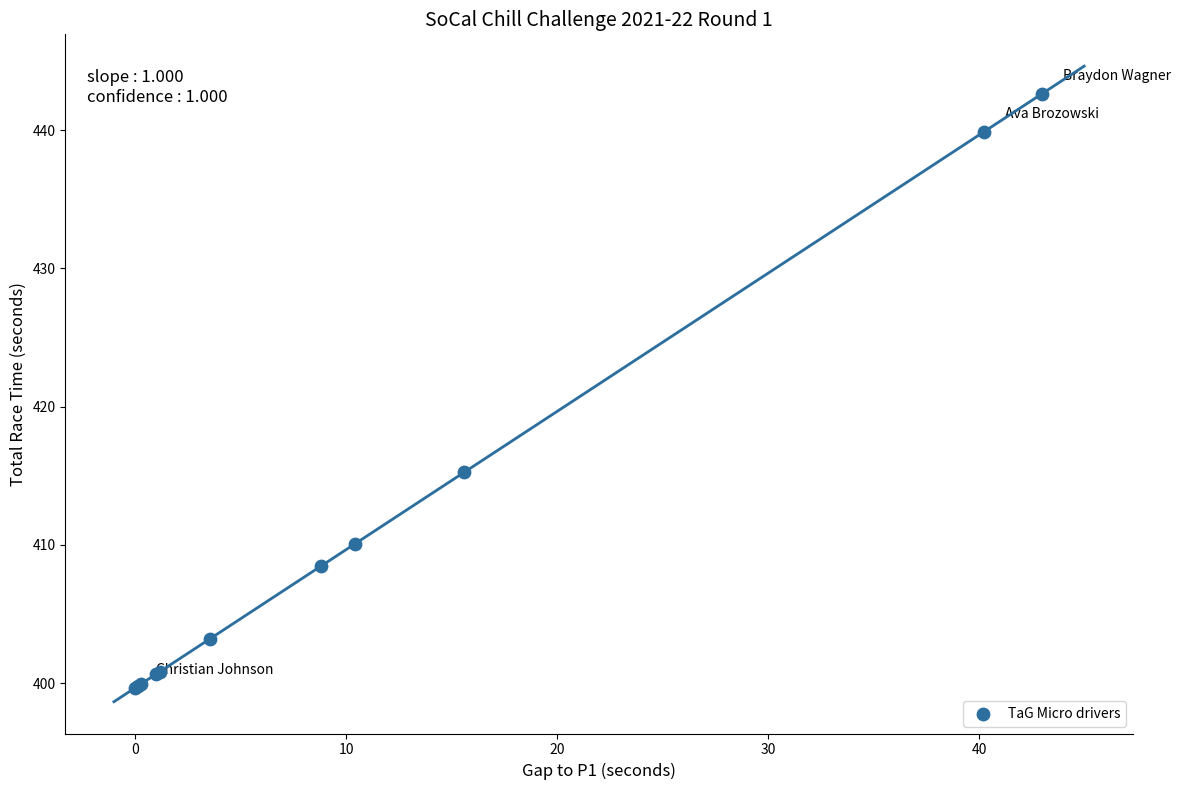

What Y value in the scatter plot is closest to 421?

415.3